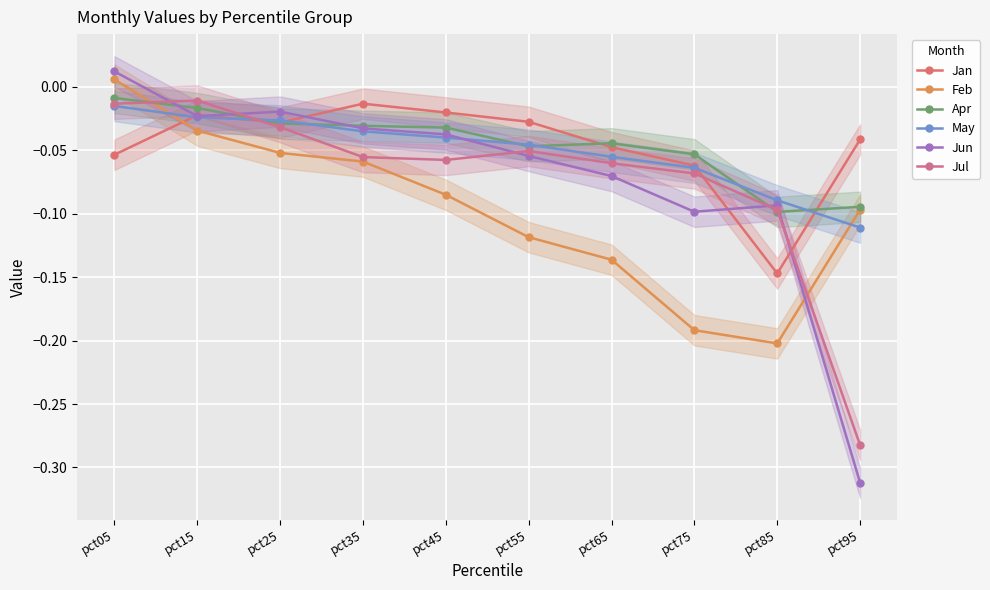

At which label is May closest to 0?

pct05